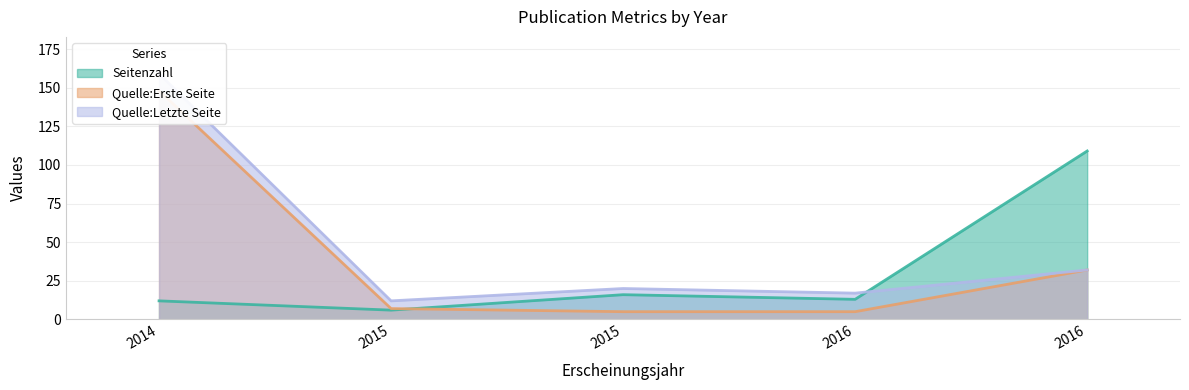

At how many categories does at least one series exceed 30?

2